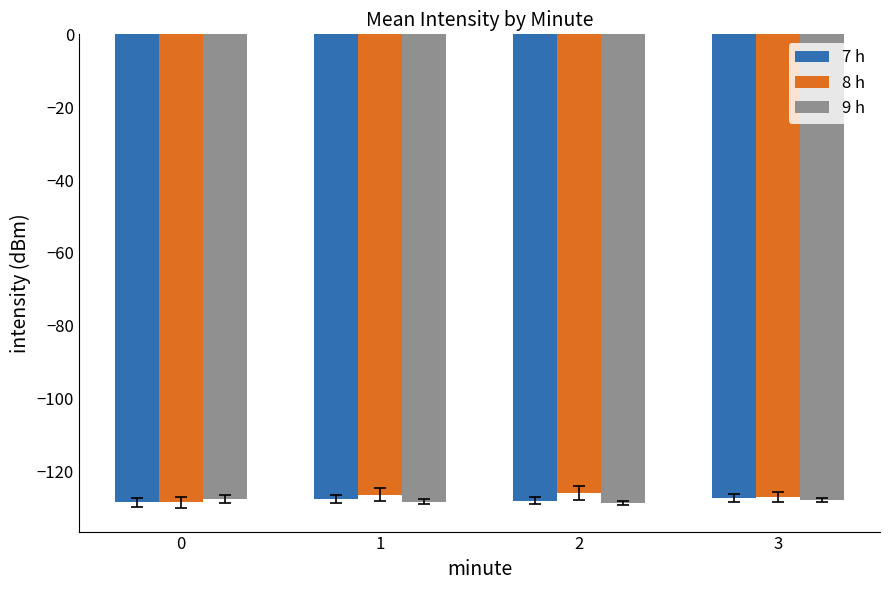

What are all the series names shown in the legend?

7 h, 8 h, 9 h